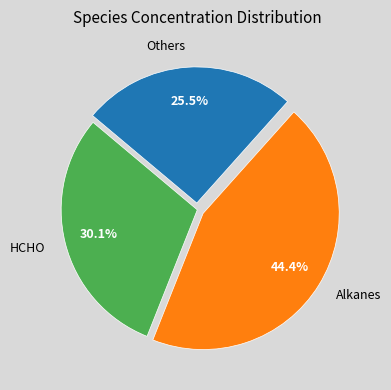

What is the ratio of the value at Others to the value at Alkanes?

0.6